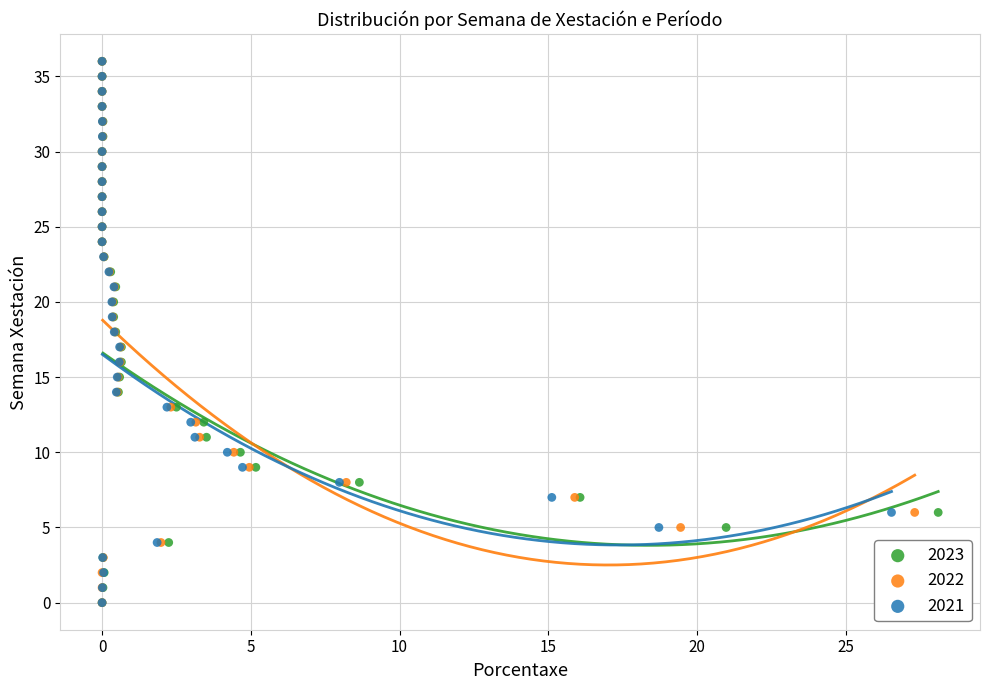

What are all the series names shown in the legend?

2023, 2022, 2021